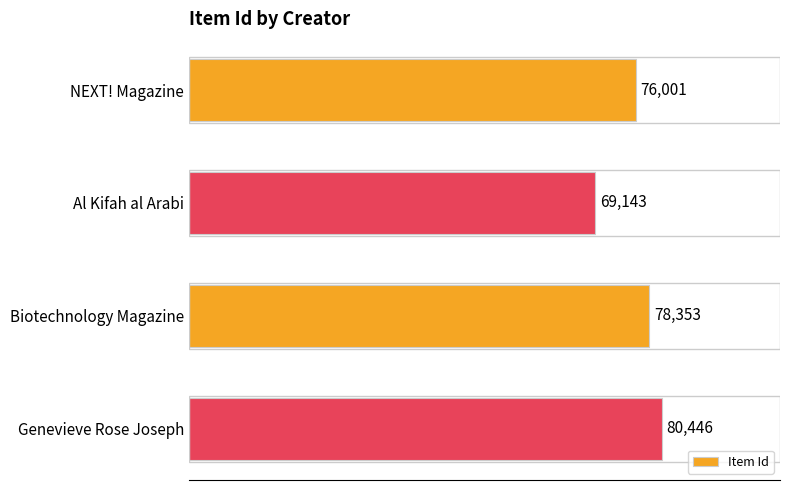

True or false: the data shows 23545 at Biotechnology Magazine.

False